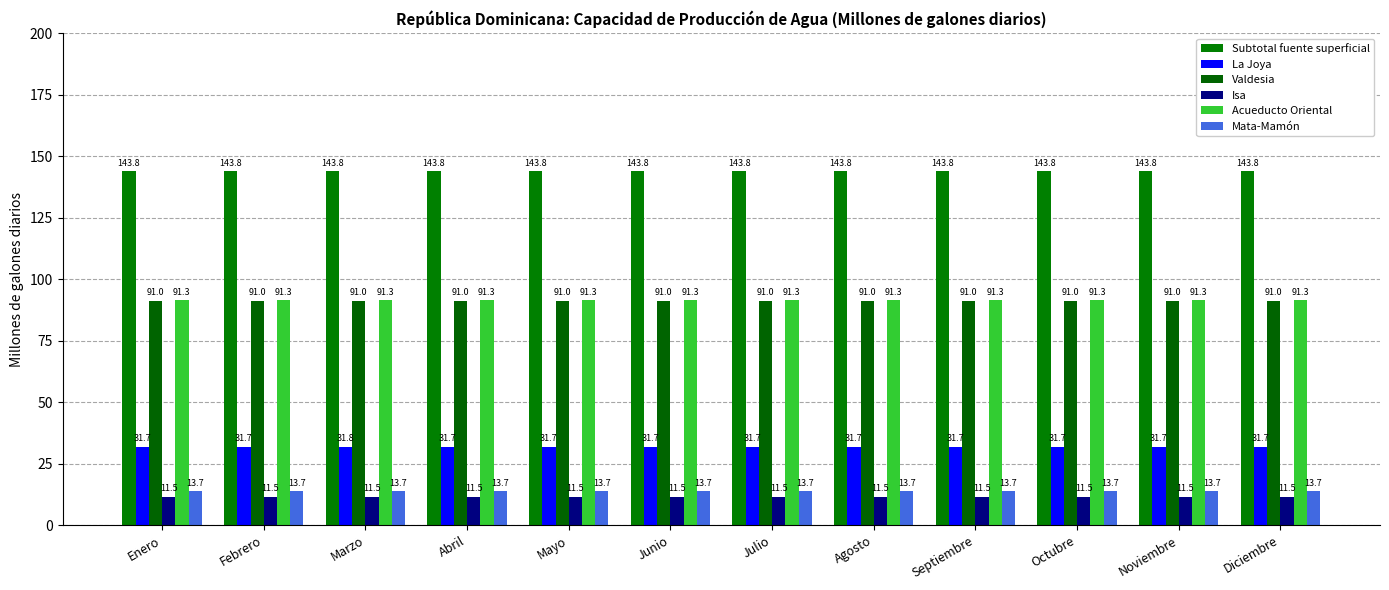

The Valdesia series shows 91.0 at Julio. True or false?

True